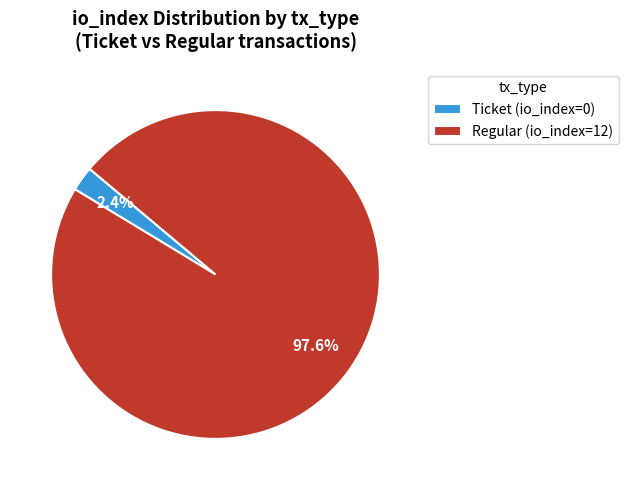

Combined, what portion of the pie is Regular and Ticket?

100.0%